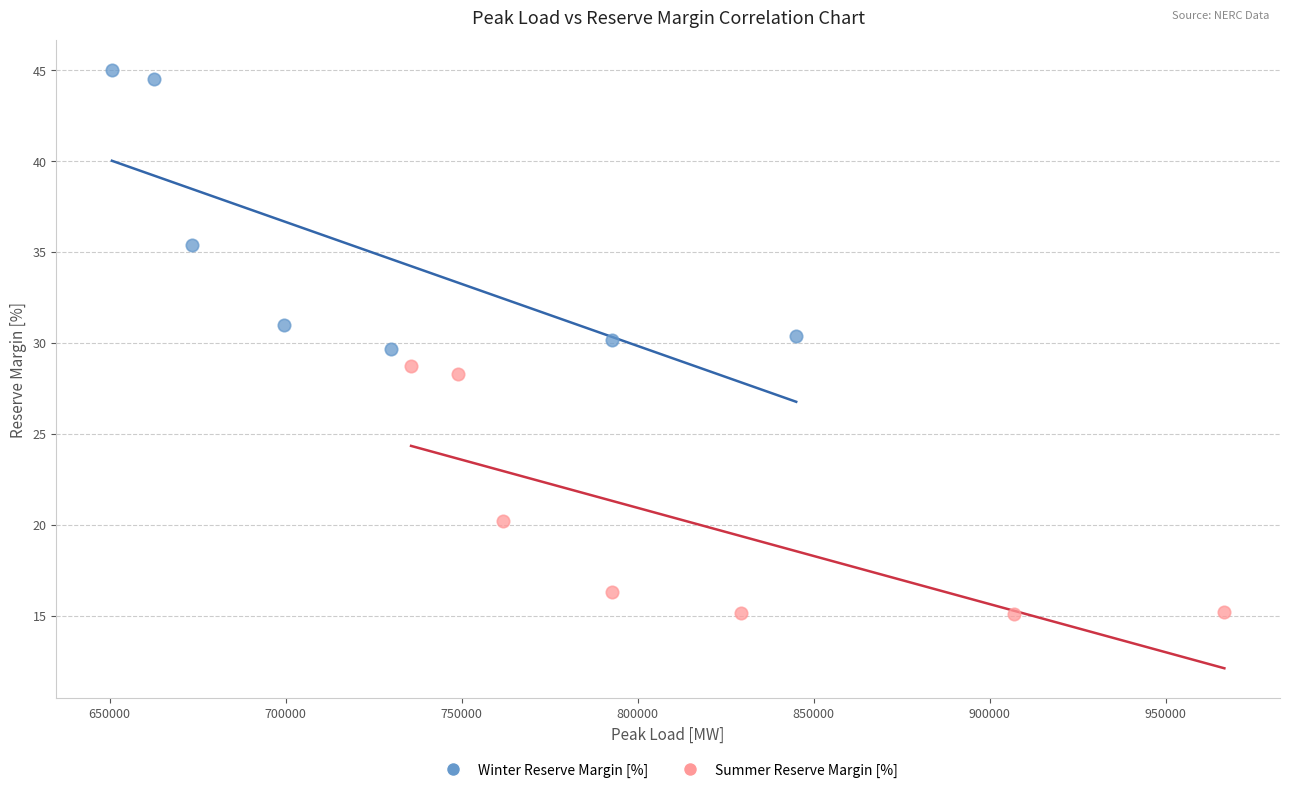

Which series has the largest Y range (max minus min)?

Winter Reserve Margin [%]